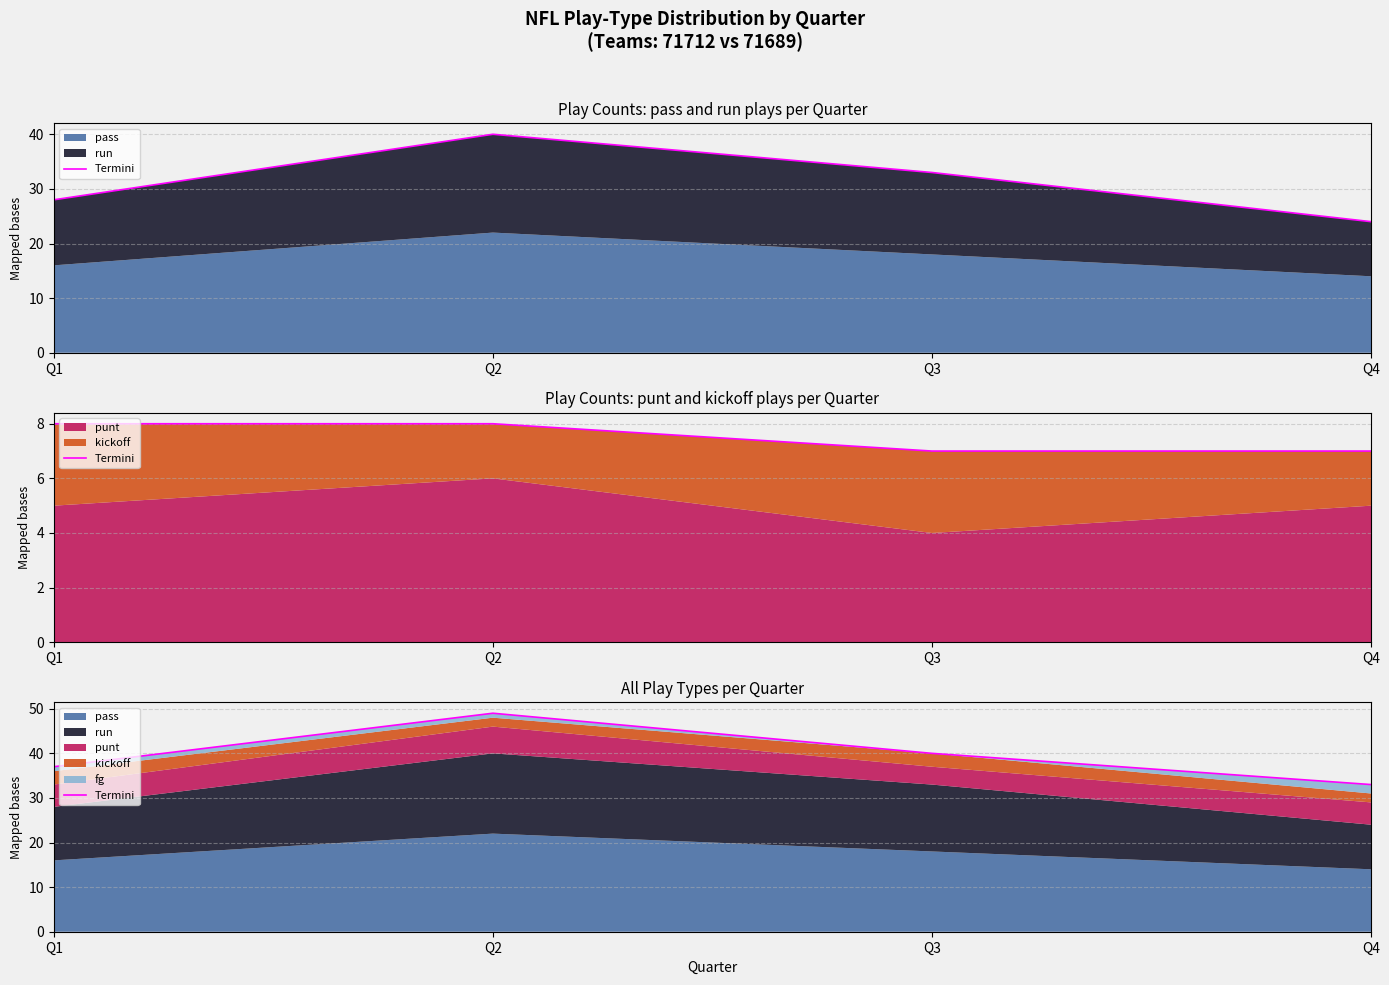

List the labels in order of value, largest first.

Q2, Q3, Q1, Q4